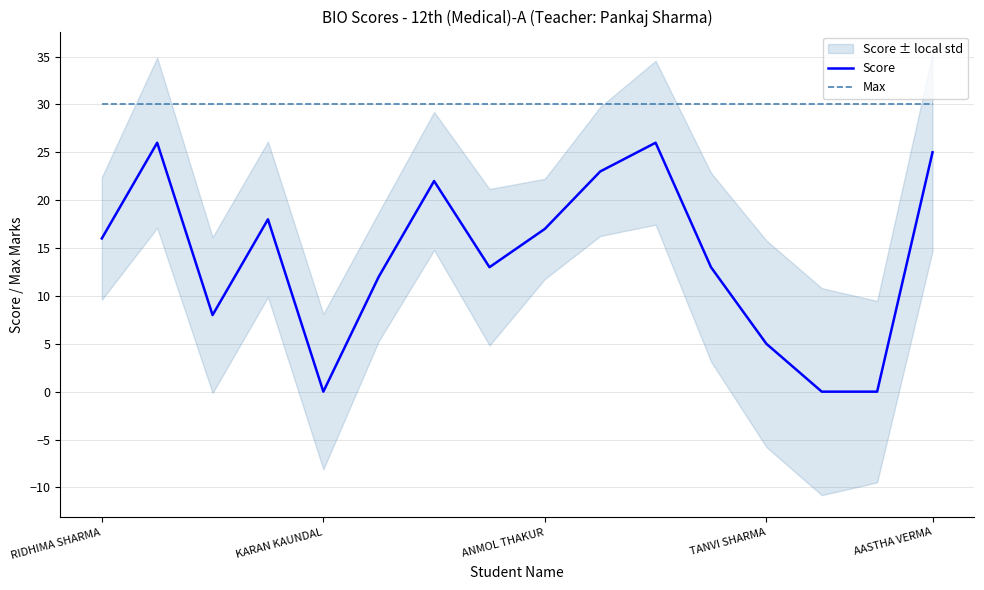

True or false: Score and Max cross at least once.

False